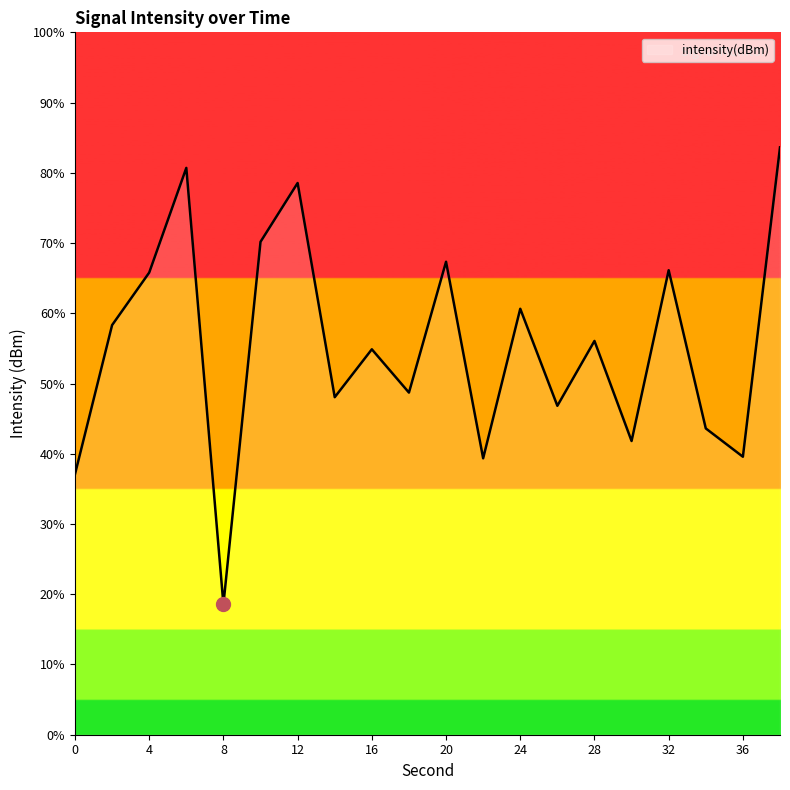

What is the minimum value shown in the chart?

18.5